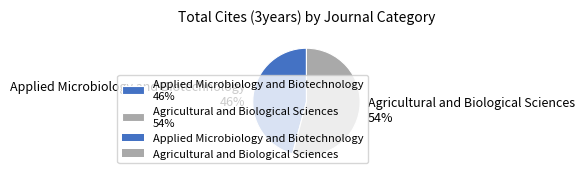

To the nearest percent, what is the average slice percentage?

50%